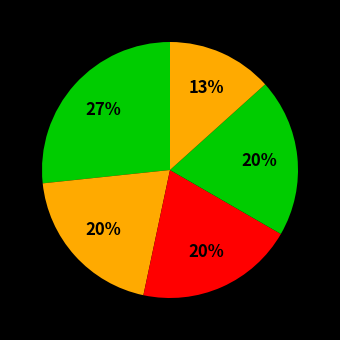

Count the number of slices in the pie.

5